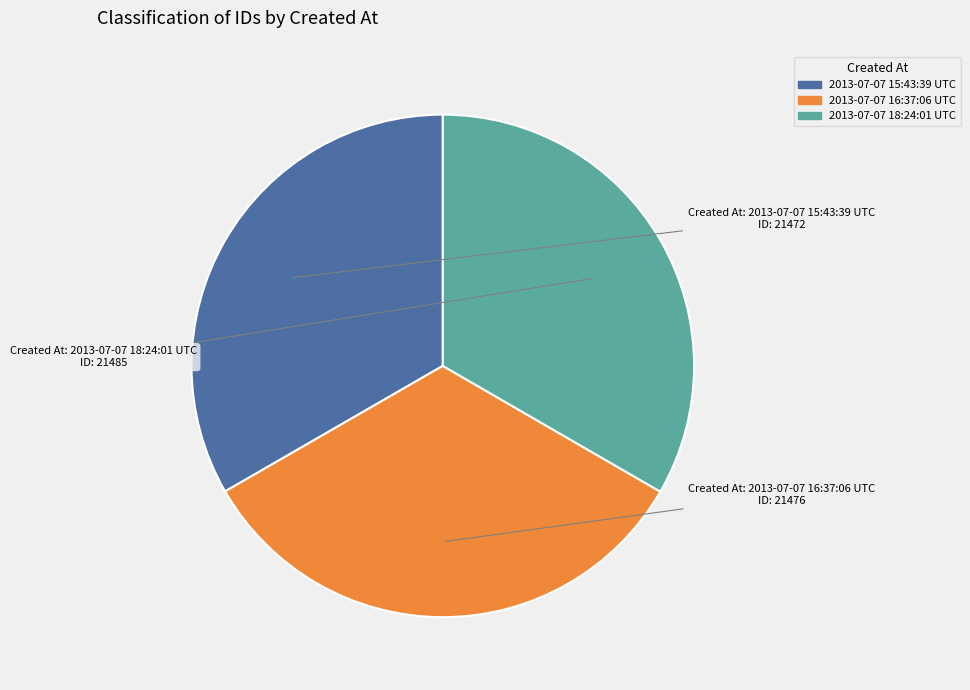

Is it true that 2013-07-07 16:37:06 UTC is 43% of the pie?

False